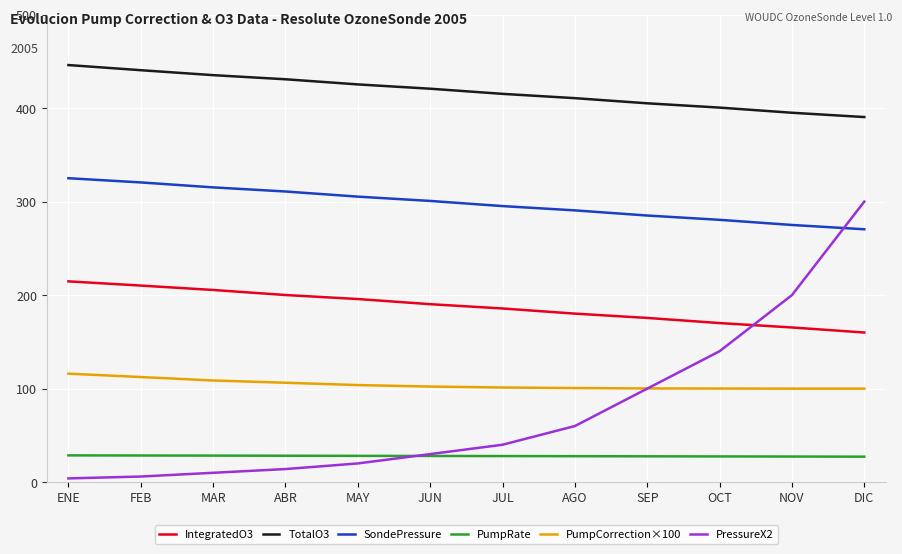

What is the greatest value displayed?

446.0